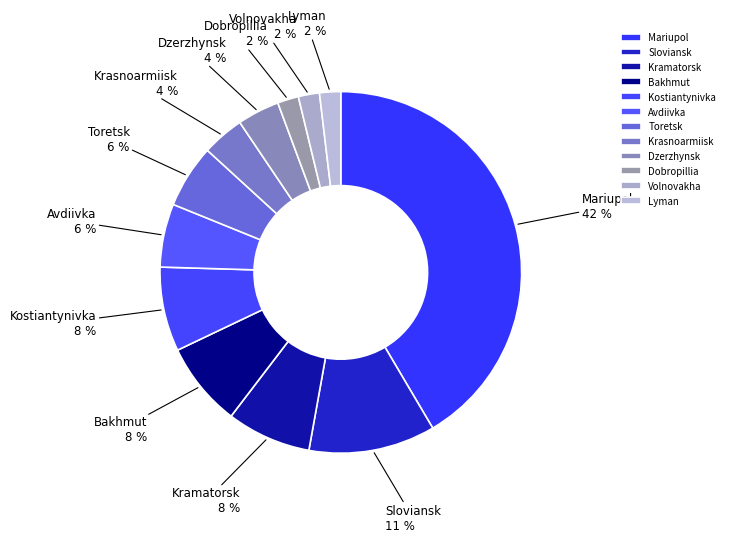

Which has a higher value, Volnovakha or Krasnoarmiisk?

Krasnoarmiisk